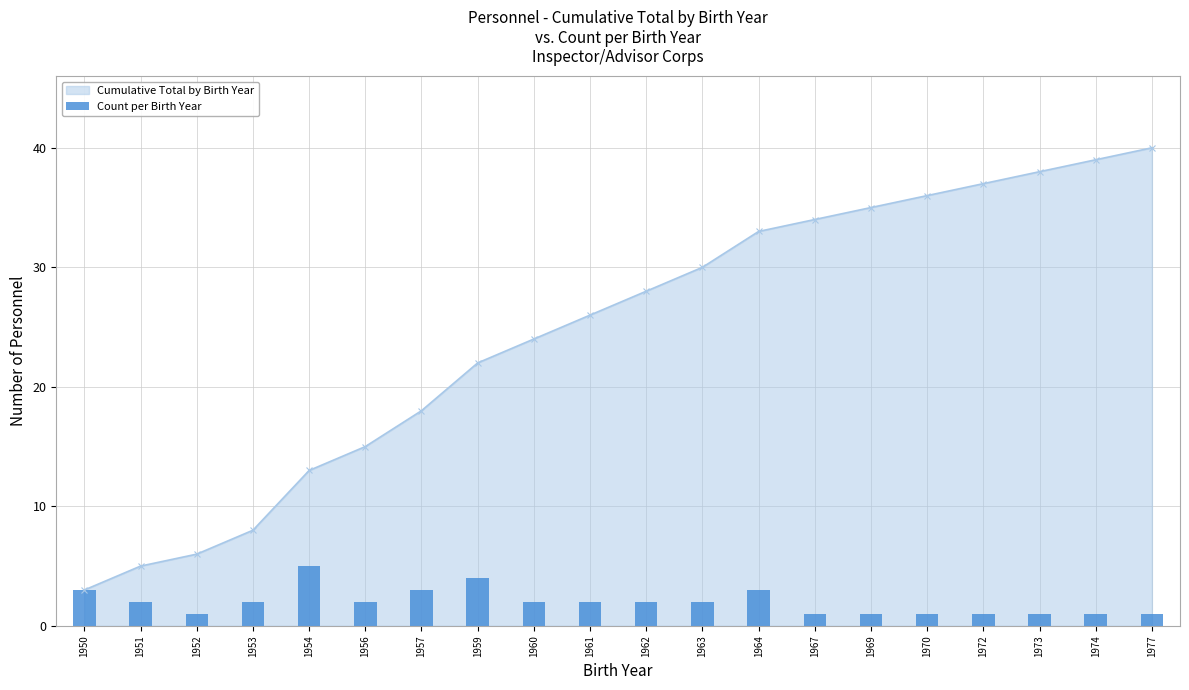

At which label does Cumulative Total by Birth Year reach its peak?

1977